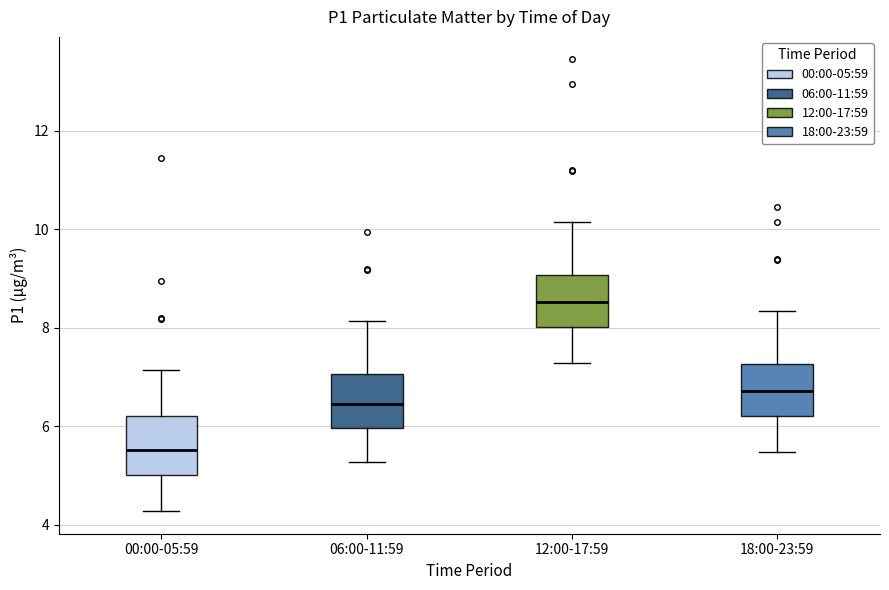

Where does the upper whisker of the box for 00:00-05:59 end on the y-axis? The values are not printed on the chart, so give them approximately, as read against the axis.

7.2